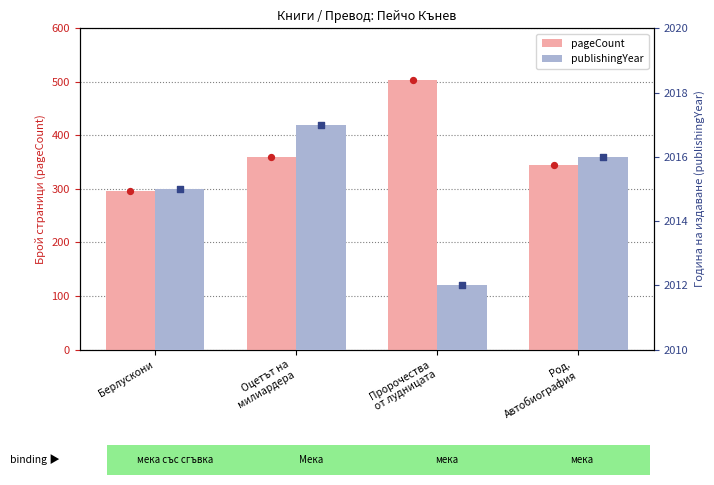

Is the value of publishingYear at Оцетът на
милиардера greater than the value of pageCount at Пророчества
от лудницата?

Yes